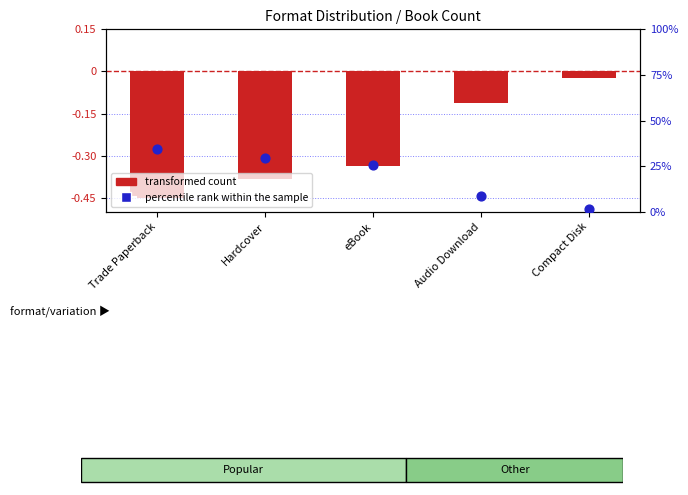

Which series contains the lowest Y value?

transformed count